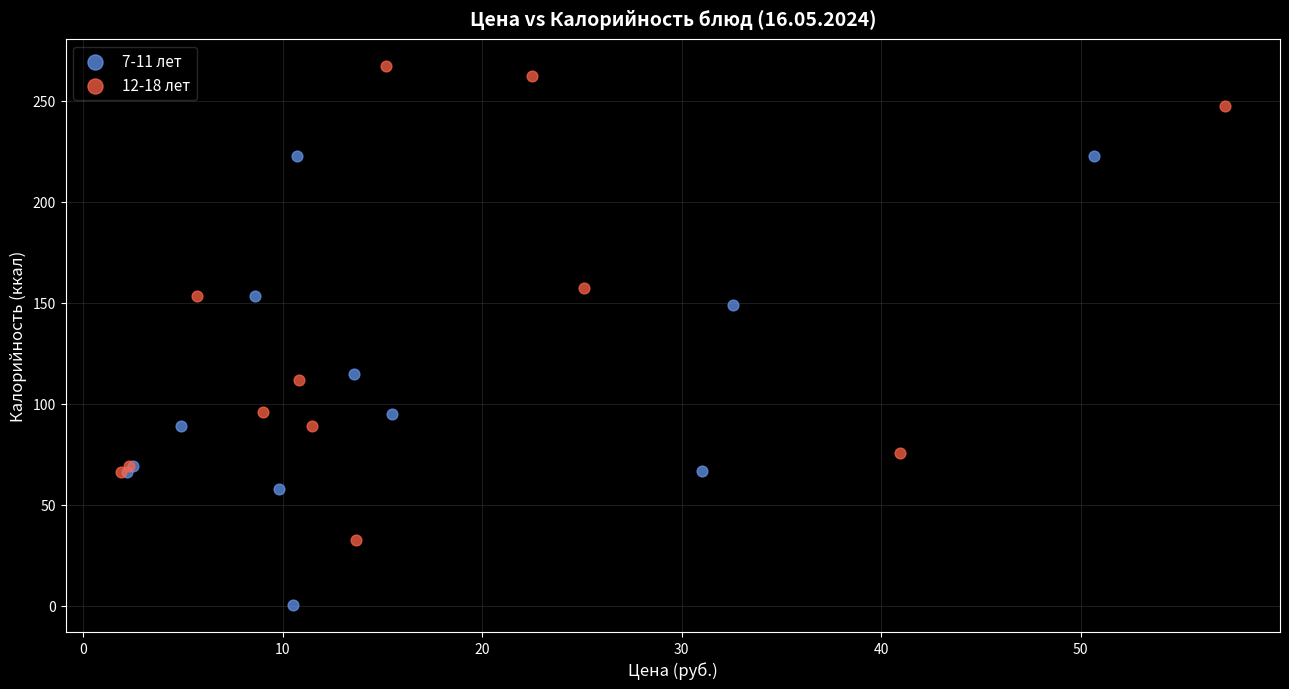

Which series contains the highest Y value?

12-18 лет